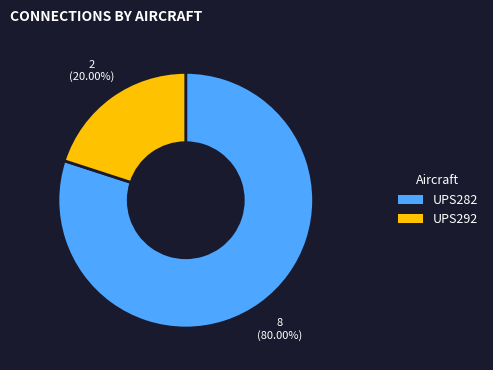

What percentage is NOT represented by UPS282?

20.0%